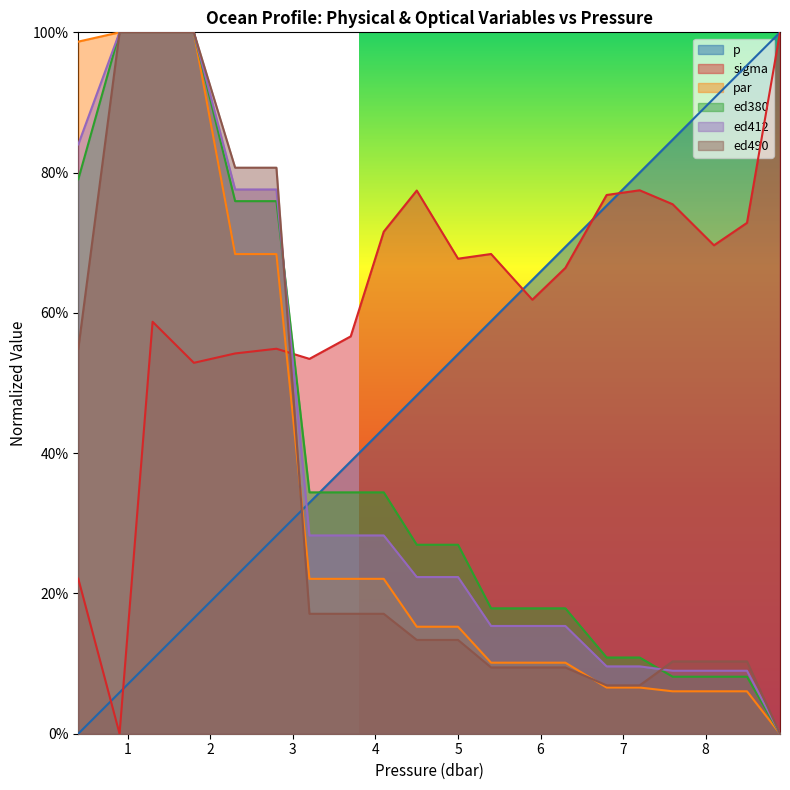

Between which two adjacent categories do par and sigma first intersect?

2.8 and 3.2